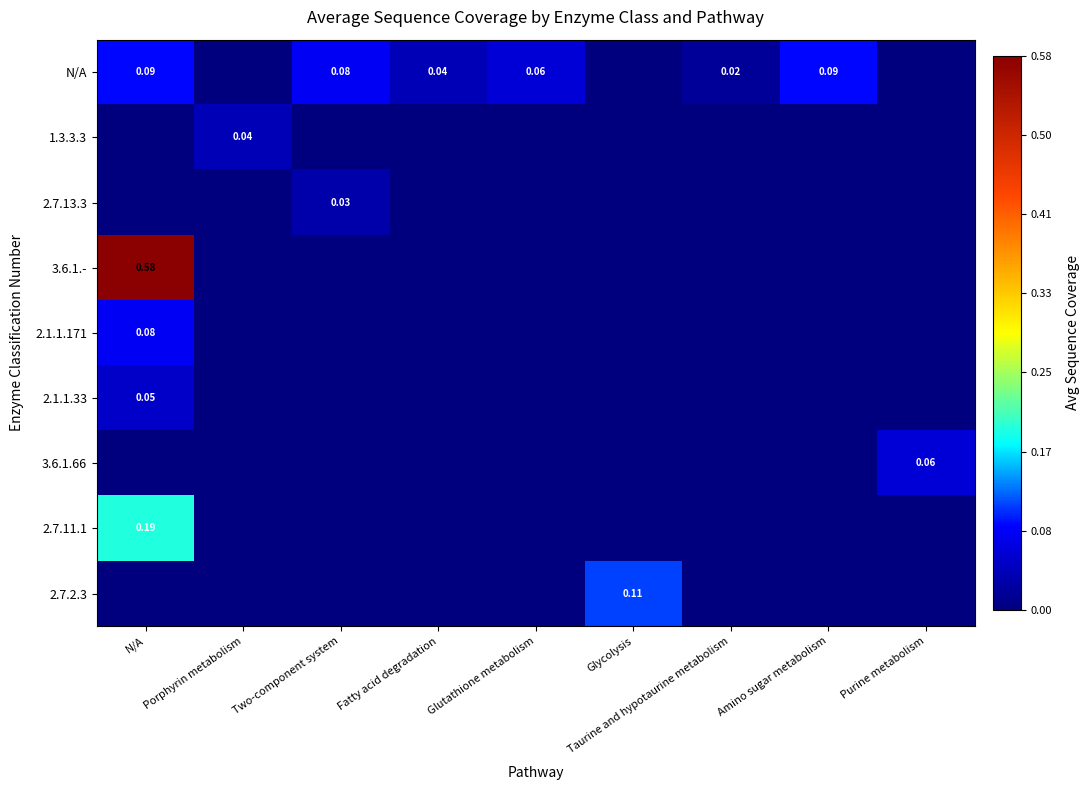

What is the difference between the maximum and minimum values in the 3.6.1.66 series?

0.1